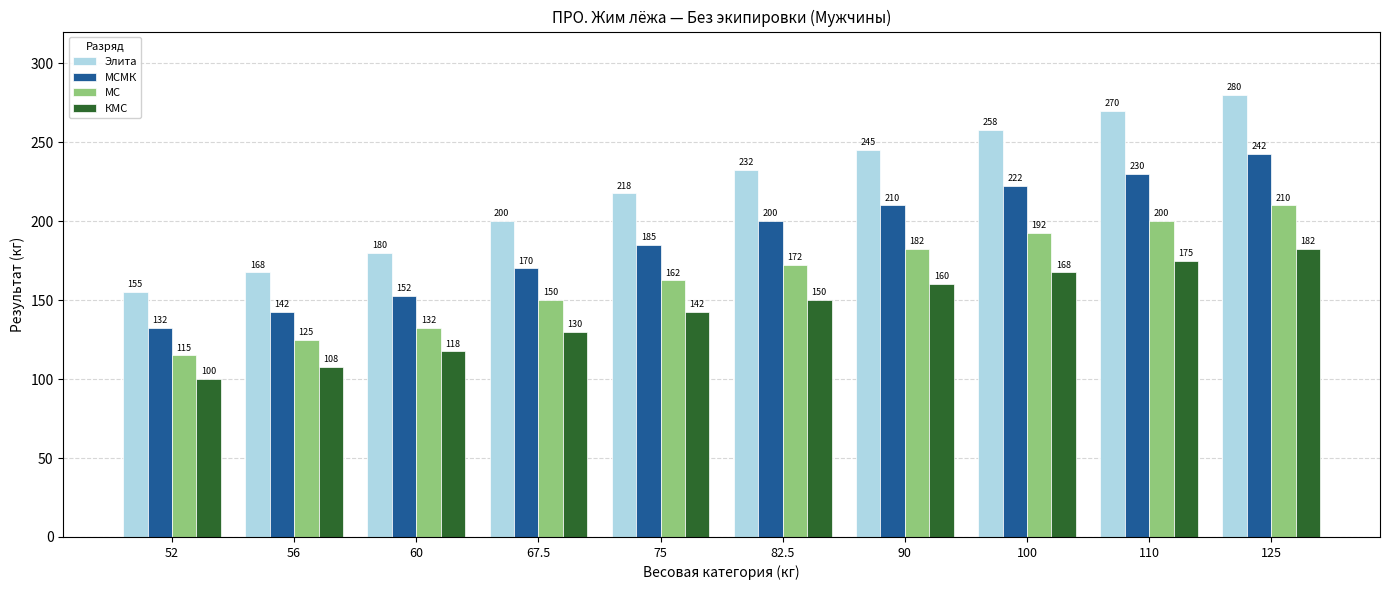

What is the sum of the КМС values at 110 and 60?

292.5